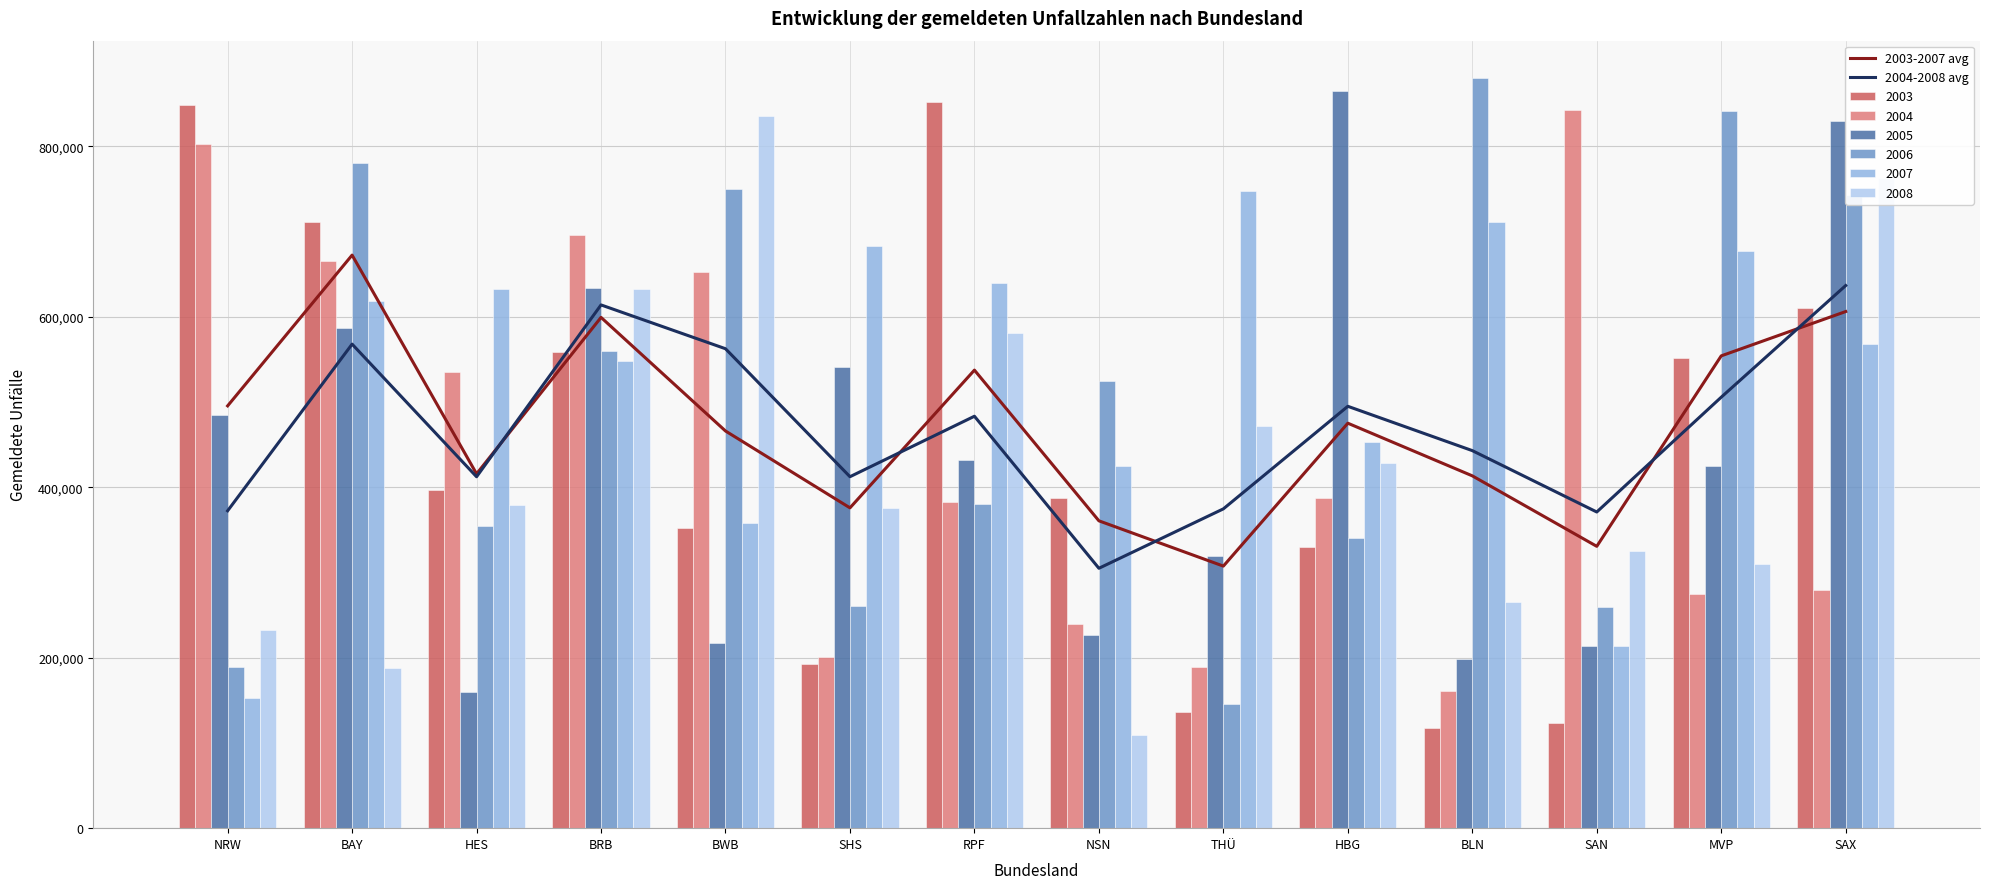

What is the sum of all 2004-2008 avg values?

6554708.2